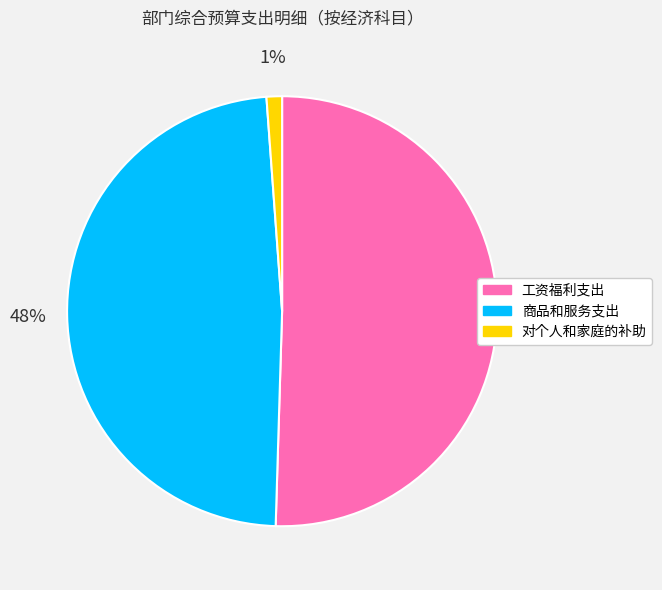

To the nearest percent, what is the difference between the 对个人和家庭的补助 and 工资福利支出 slice percentages?

49%